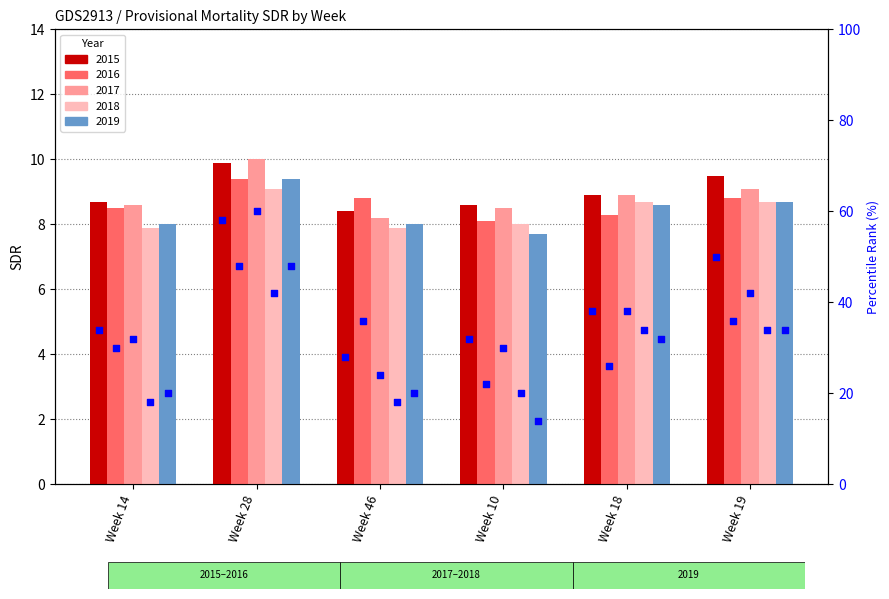

Is the value of 2015 at Week 10 greater than the value of 2016 at Week 10?

Yes